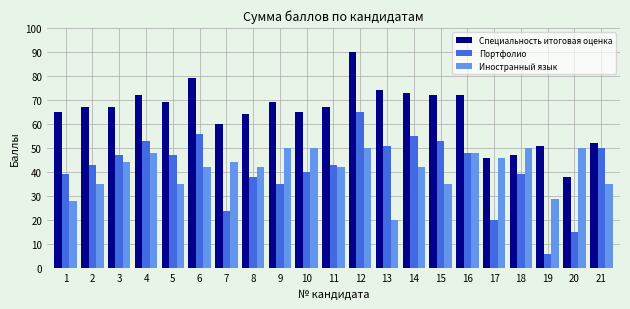

Where does the Иностранный язык series first go above 42?

3